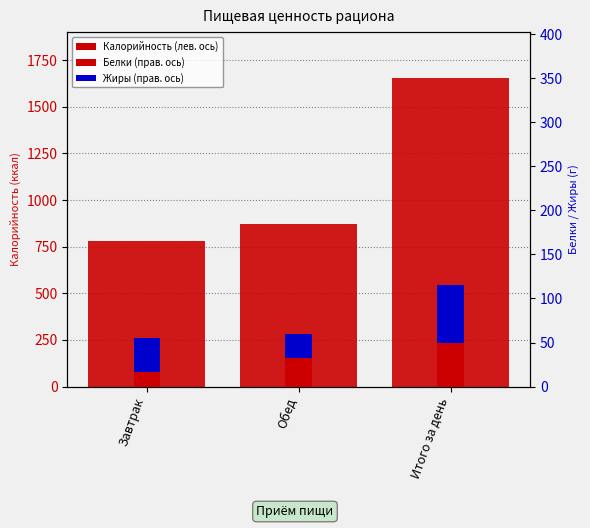

Which series has the largest range (max minus min)?

Калорийность